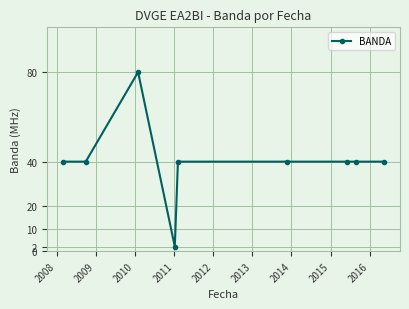

What is the difference between the maximum and second lowest values?

40